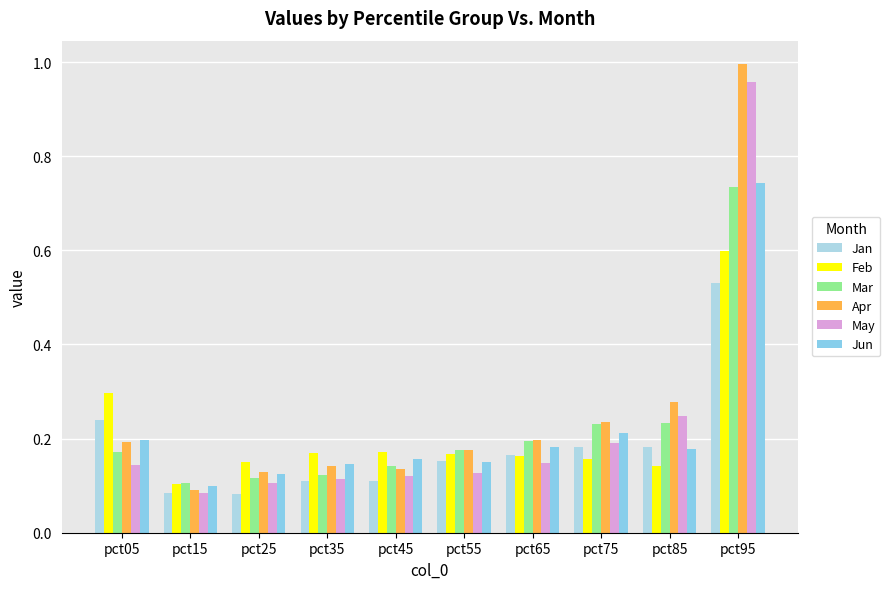

Count the number of categories in the chart.

10